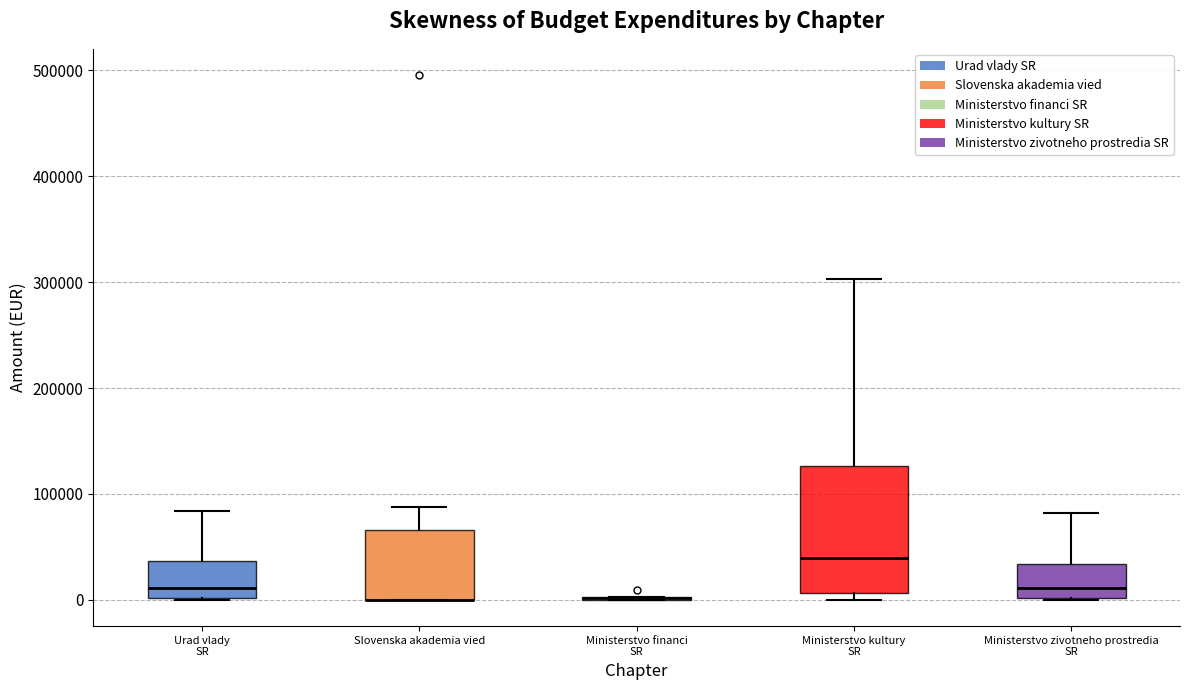

Which box is the tallest, from its lower edge to its upper edge?

Ministerstvo kultury SR